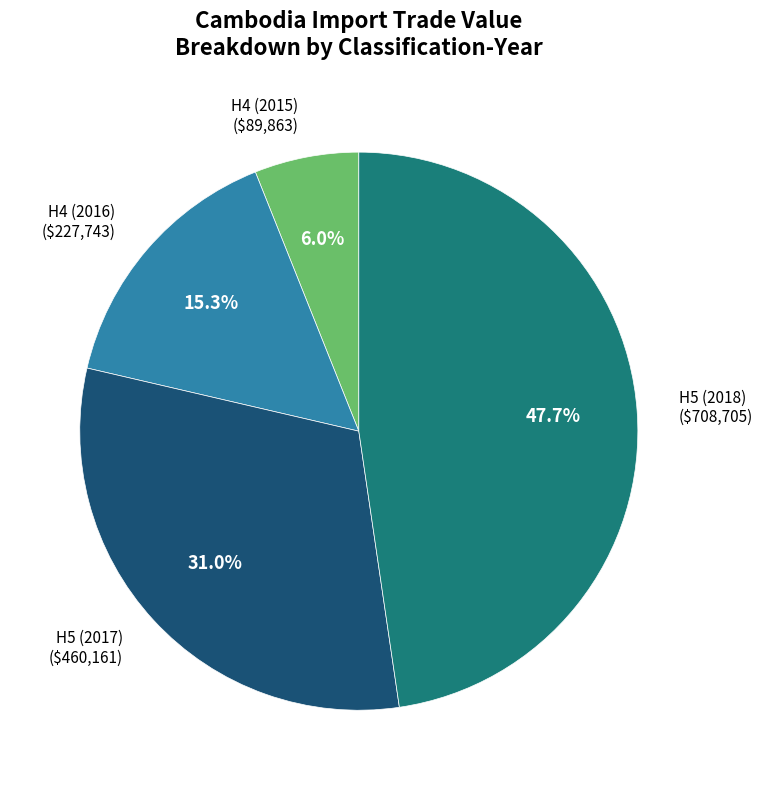

Does H4 (2015) account for over 50% of the chart?

No